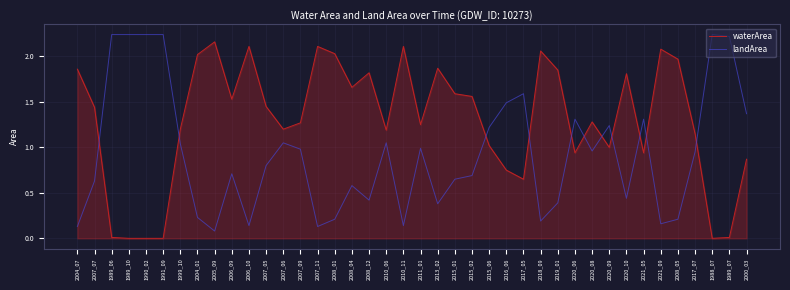

Is the value of waterArea at 2017_05 greater than the value of landArea at 2006_09?

No